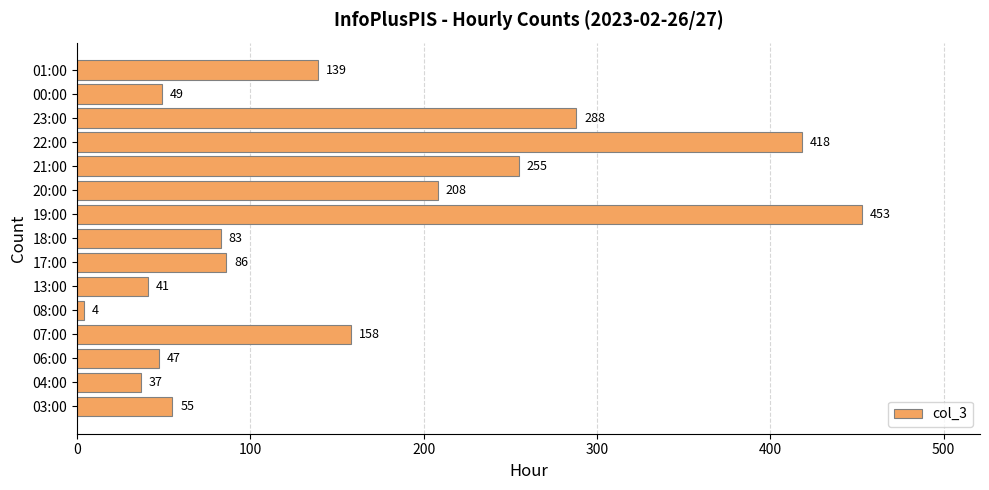

At which label is the value closest to 228?

20:00